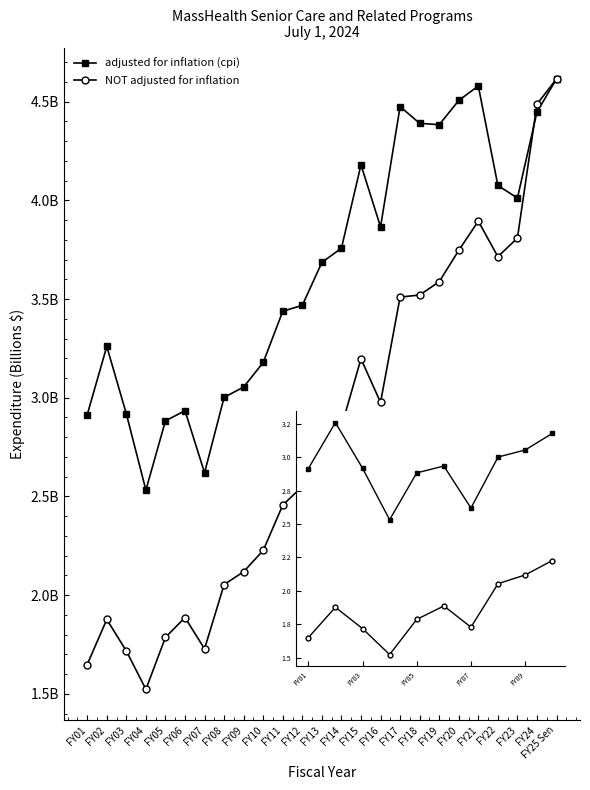

At which category is the sum across all series the highest?

FY25 Sen